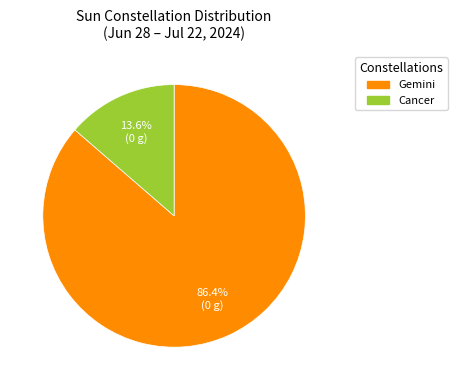

Does any single category account for the majority?

Yes